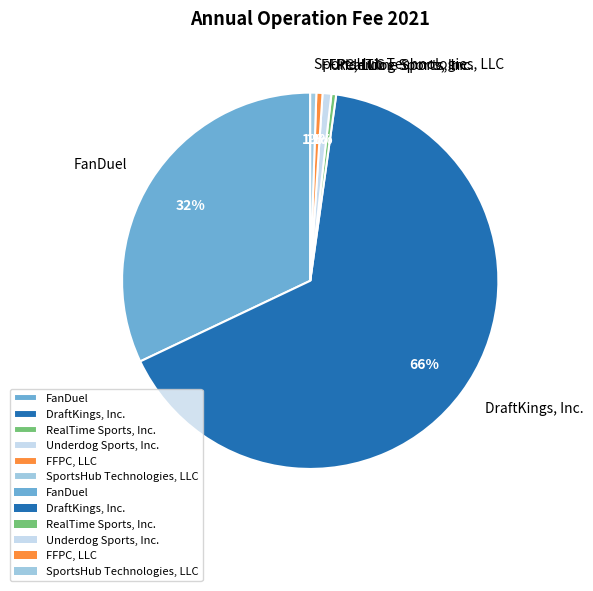

To the nearest percent, what portion does FanDuel represent?

32%